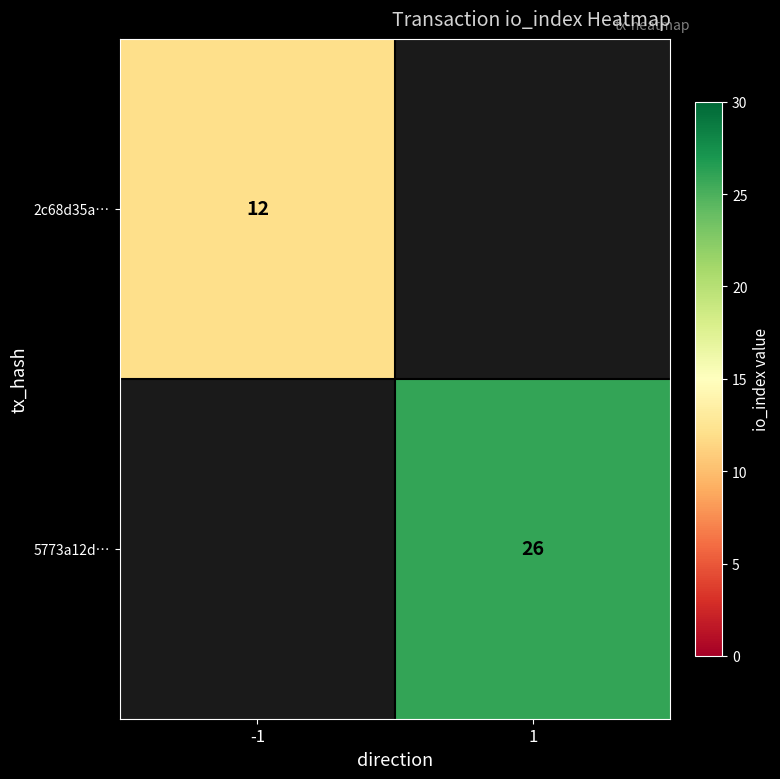

What is the smallest value displayed?

12.0